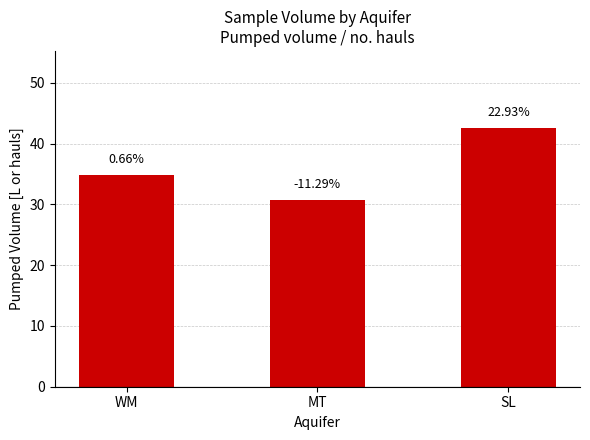

Reading left to right, transcribe all the data shown in this chart.

WM=34.8	MT=30.7	SL=42.5